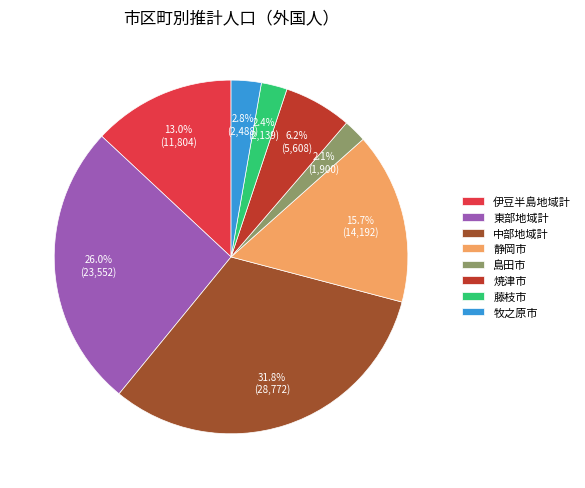

Does any single category account for the majority?

No